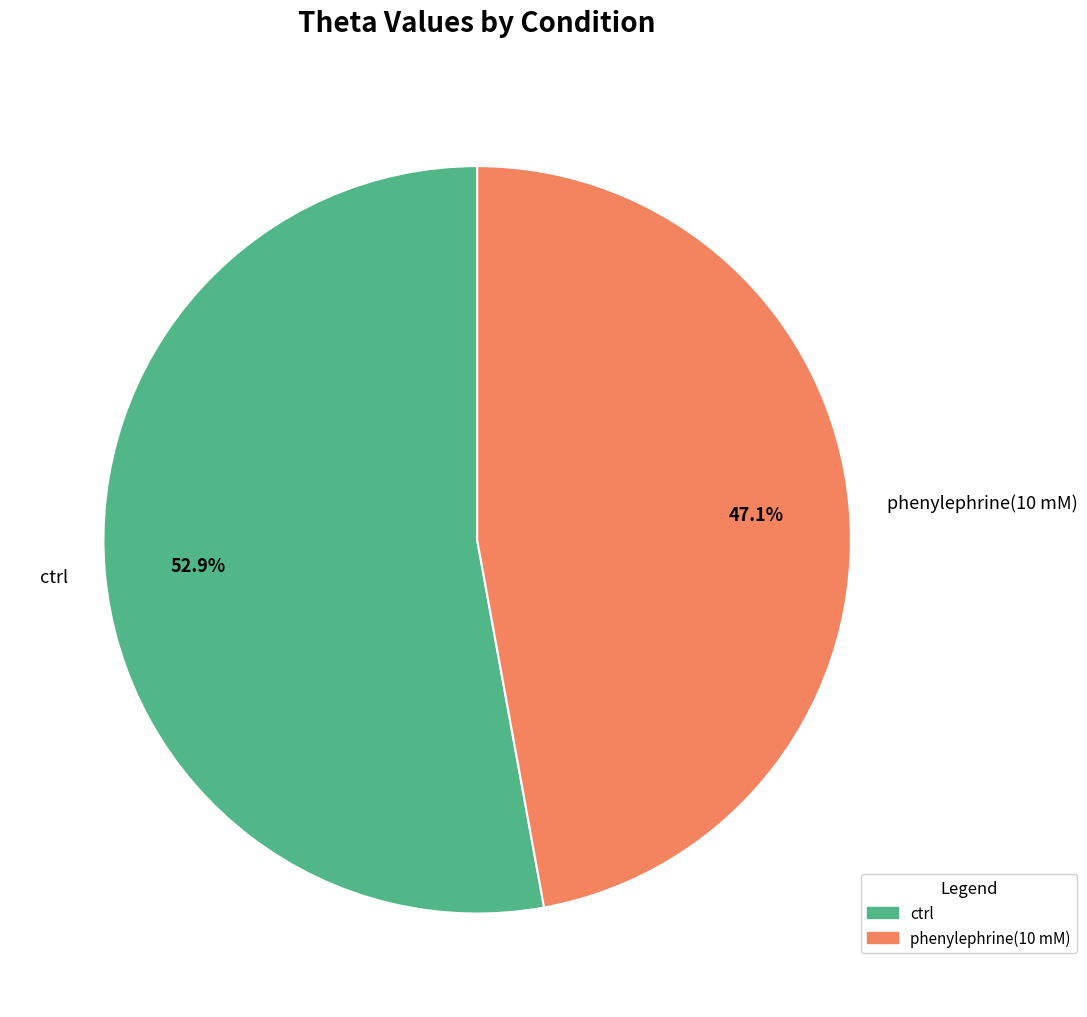

Is ctrl the majority of the pie?

Yes